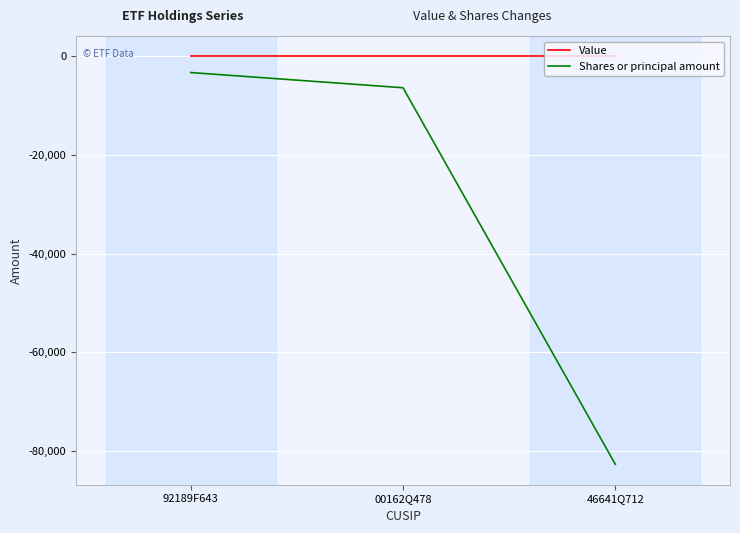

Does the chart have visible grid lines?

Yes